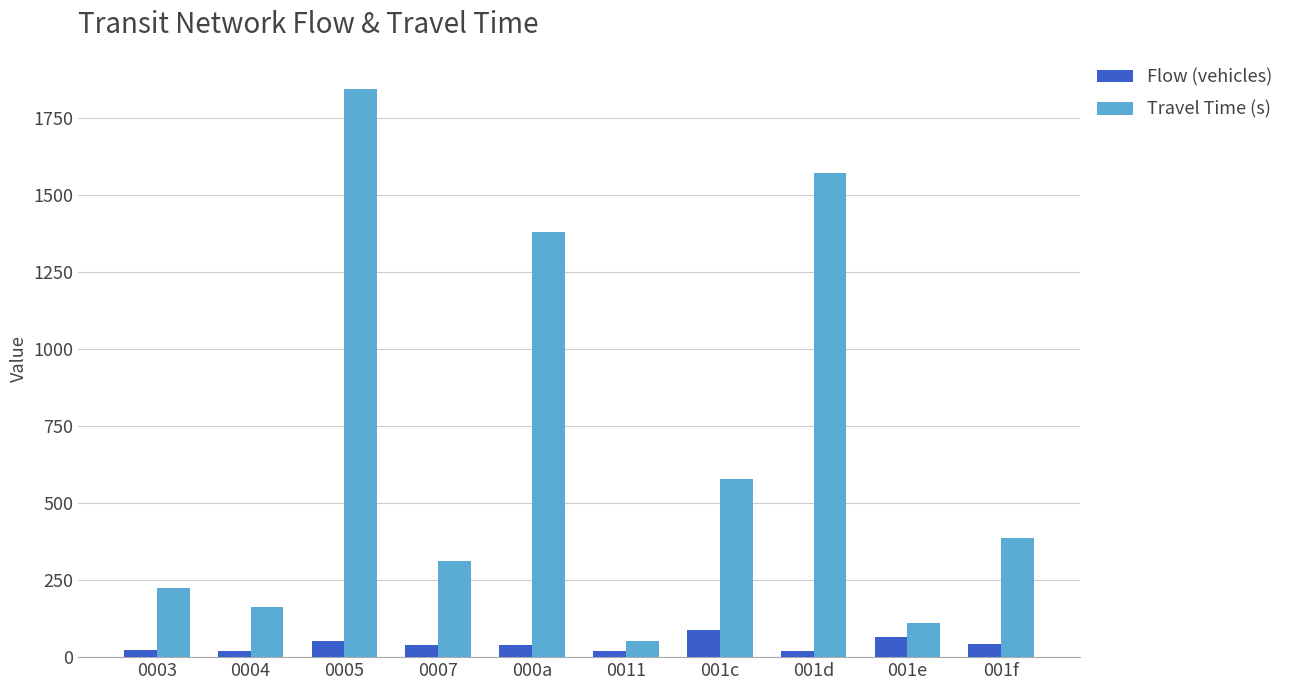

What is the difference between the second highest and minimum values in the Flow (vehicles) series?

44